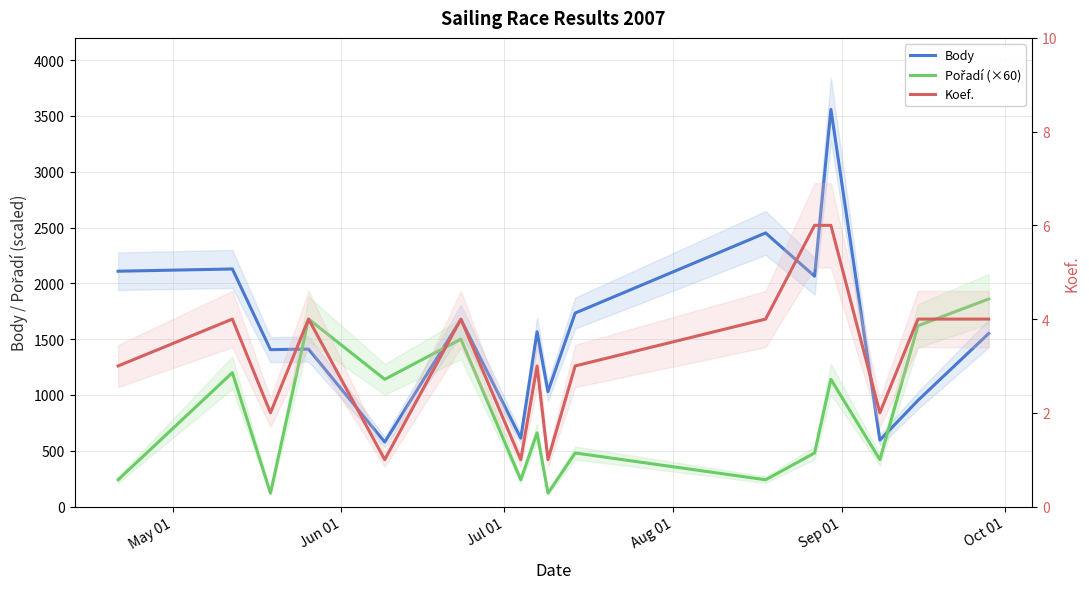

What is the difference between the maximum and second lowest values in the Body series?

2964